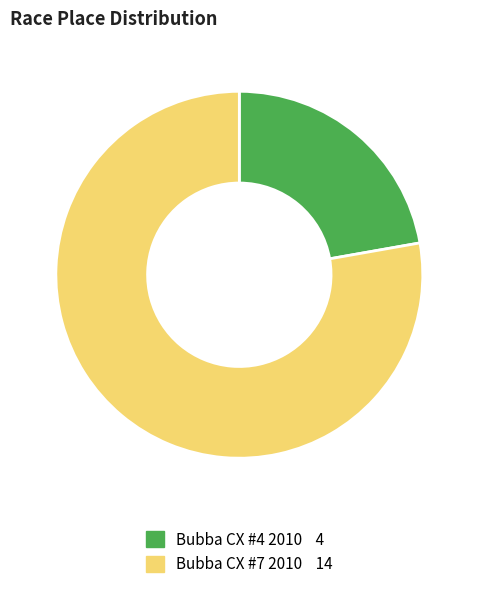

Is it true that Bubba CX #7 2010 is 78% of the pie?

True